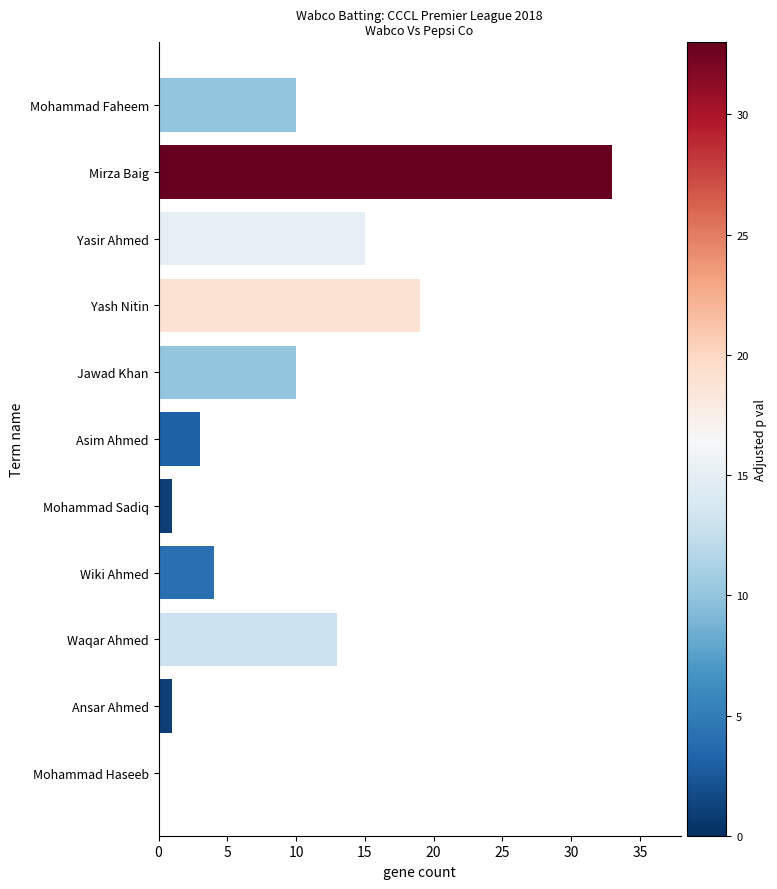

What is the change in value from Mirza Baig to Wiki Ahmed?

-29